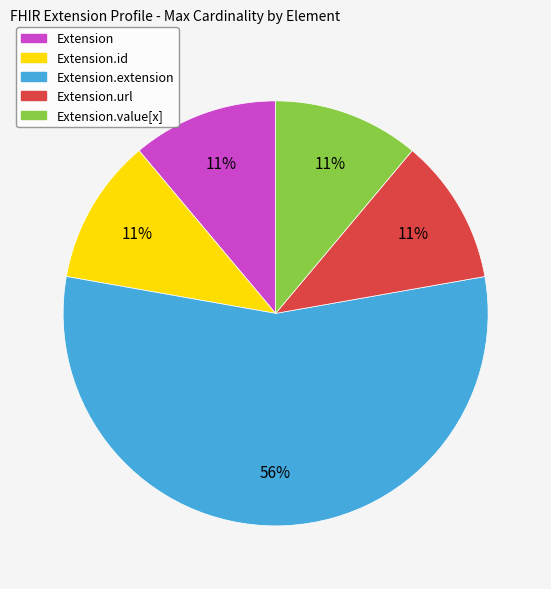

To the nearest percent, what is the average slice percentage?

20%